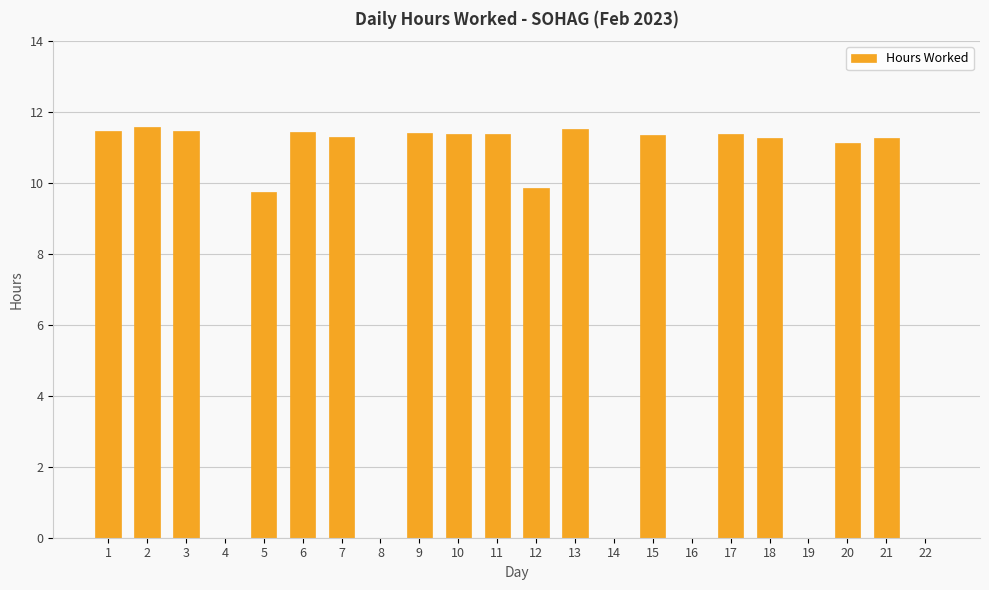

What is the sum of the values at 22 and 18?

11.3